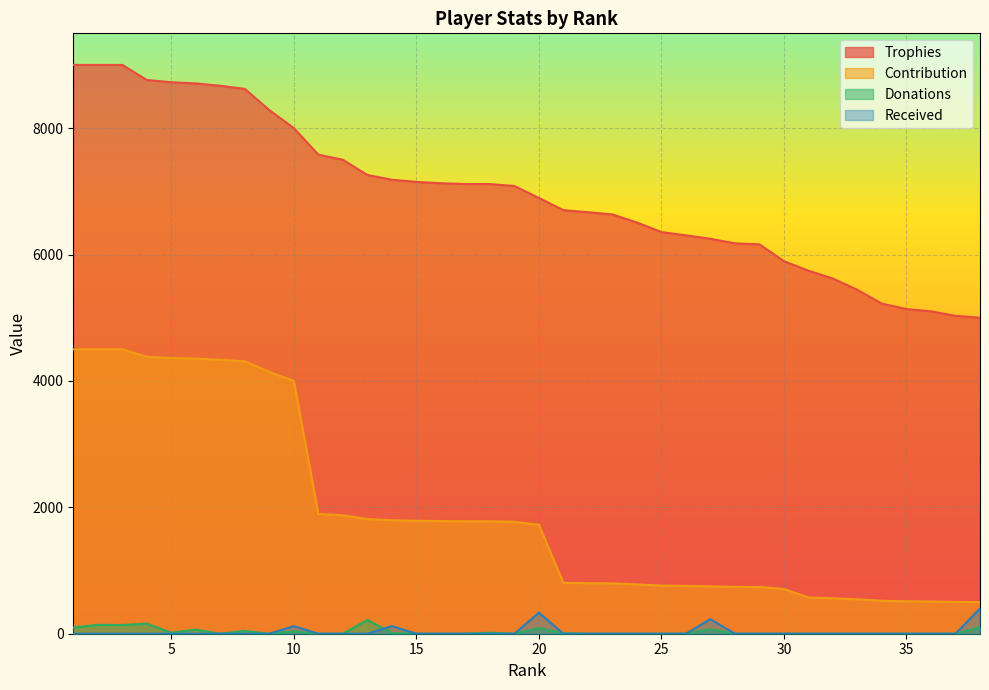

Which label corresponds to the largest value in the chart?

1